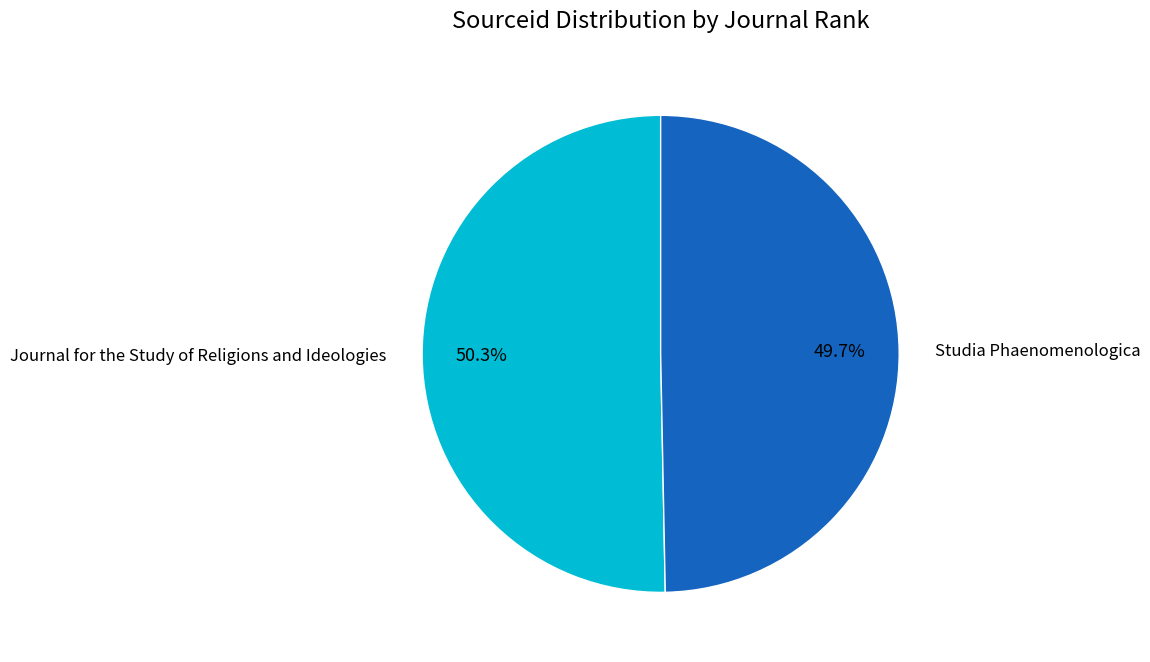

The Journal for the Study of Religions and Ideologies slice represents 50% of the pie. True or false?

True